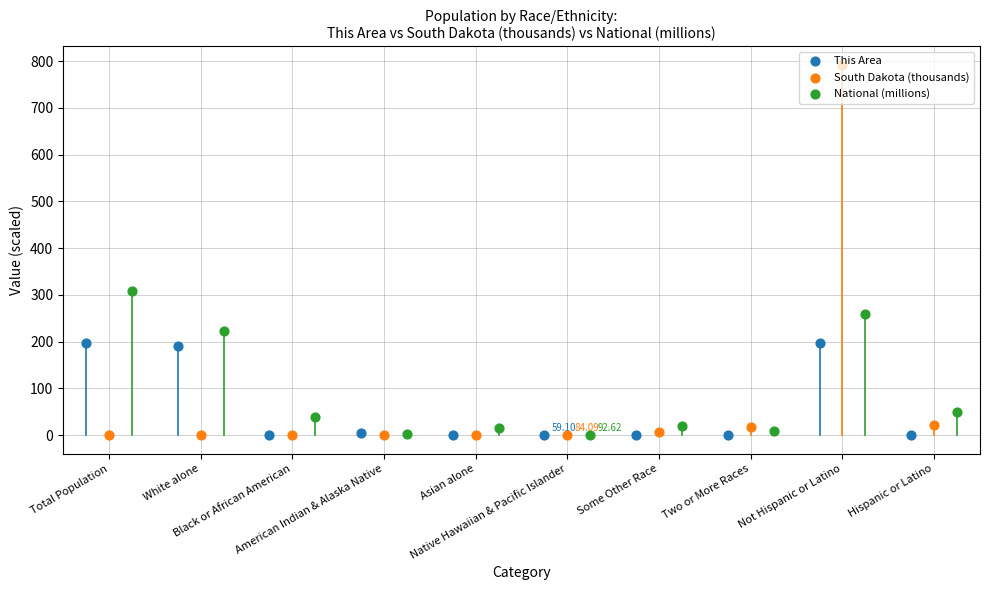

At which category is the sum across all series the highest?

Not Hispanic or Latino